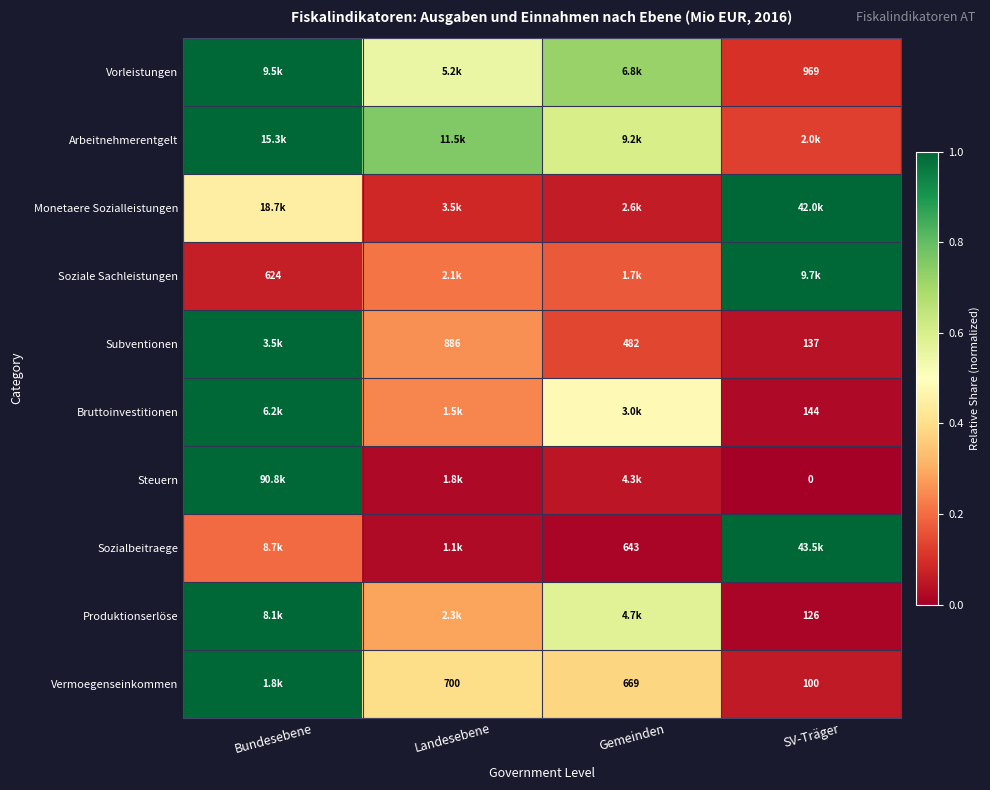

Which label corresponds to the largest value in the chart?

Bundesebene